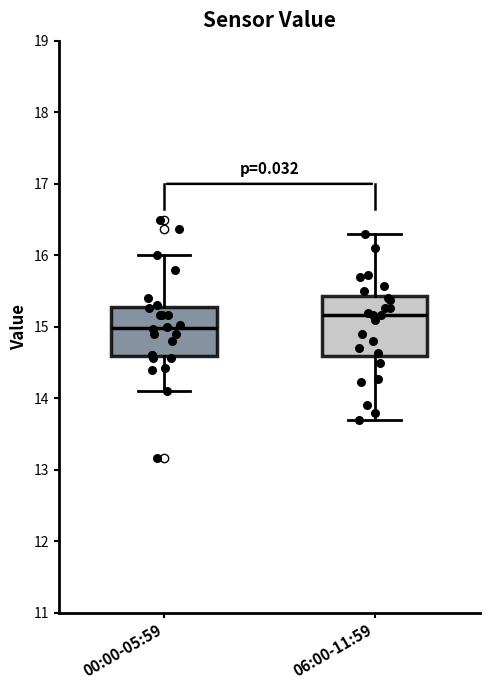

Which box has the lowest median line?

00:00-05:59